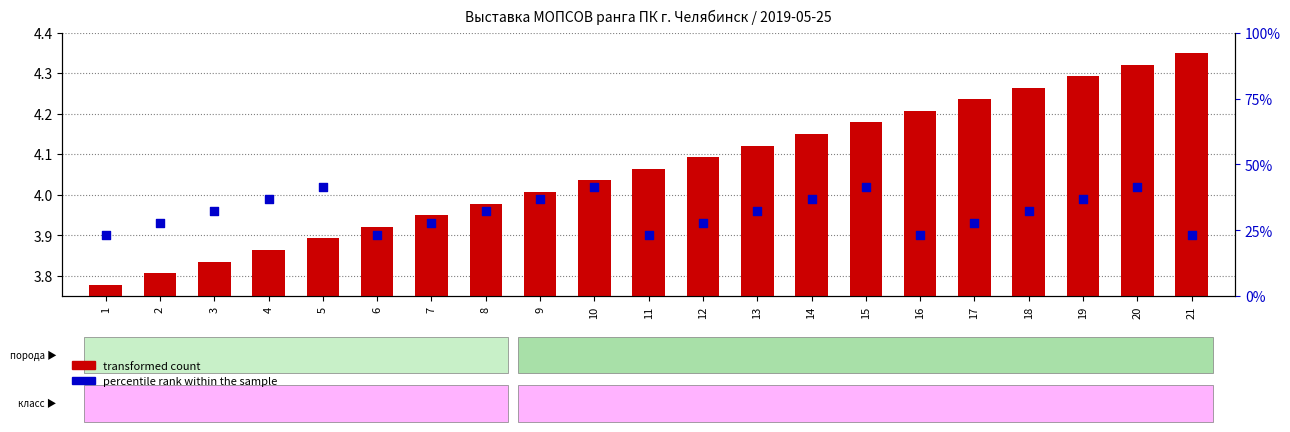

Which series has the widest spread of Y values?

transformed count